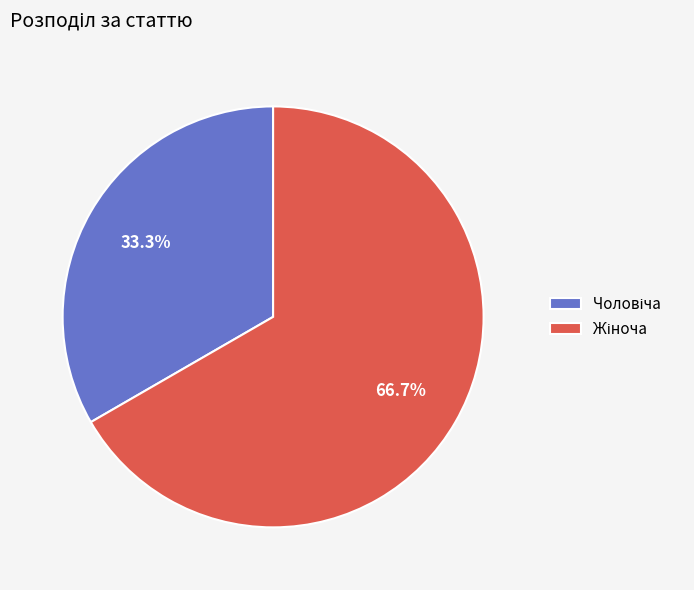

Is there a majority slice in this chart?

Yes